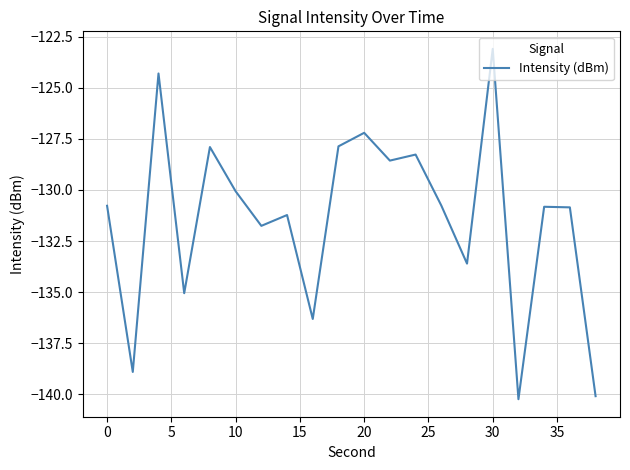

What is the difference between the maximum and minimum values?

17.1